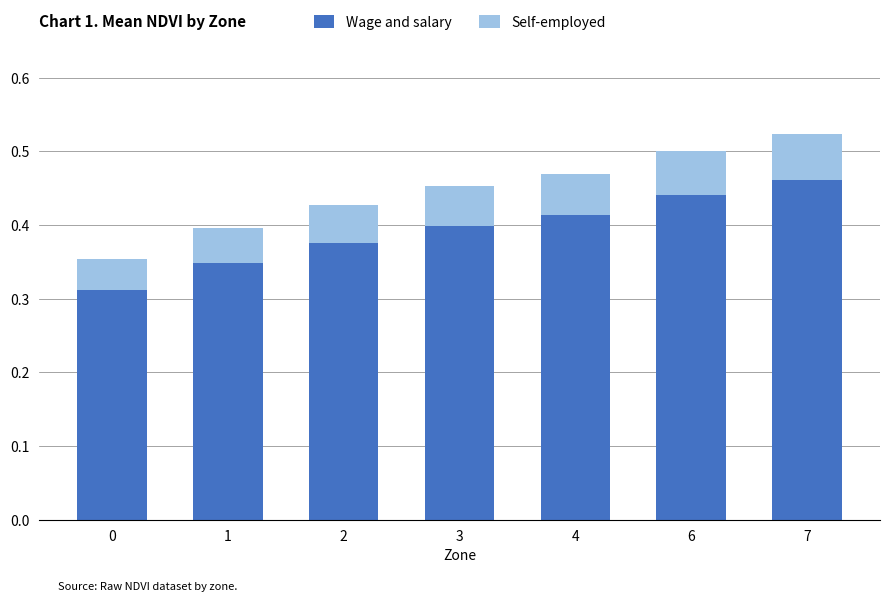

How many Wage and salary values are between 0 and 1?

7